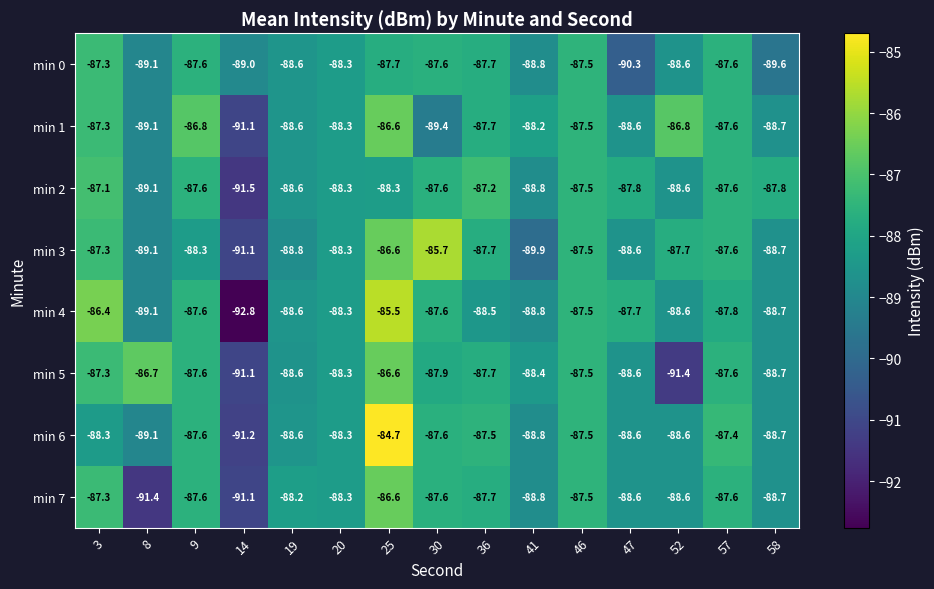

At which label is min 6 closest to -87?

57